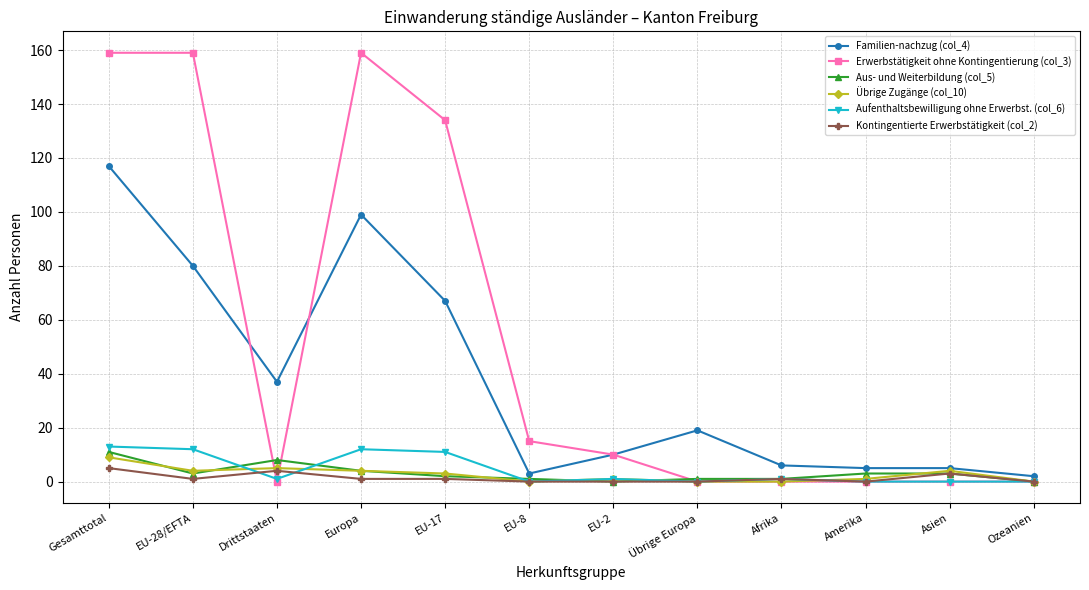

Reading right to left, list all the values displayed in this chart.

Familien-nachzug (col_4): 2	5	5	6	19	10	3	67	99	37	80	117
Erwerbstätigkeit ohne Kontingentierung (col_3): 0	0	0	0	0	10	15	134	159	0	159	159
Aus- und Weiterbildung (col_5): 0	3	3	1	1	0	1	2	4	8	3	11
Übrige Zugänge (col_10): 0	4	1	0	0	1	0	3	4	5	4	9
Aufenthaltsbewilligung ohne Erwerbst. (col_6): 0	0	0	1	0	1	0	11	12	1	12	13
Kontingentierte Erwerbstätigkeit (col_2): 0	3	0	1	0	0	0	1	1	4	1	5